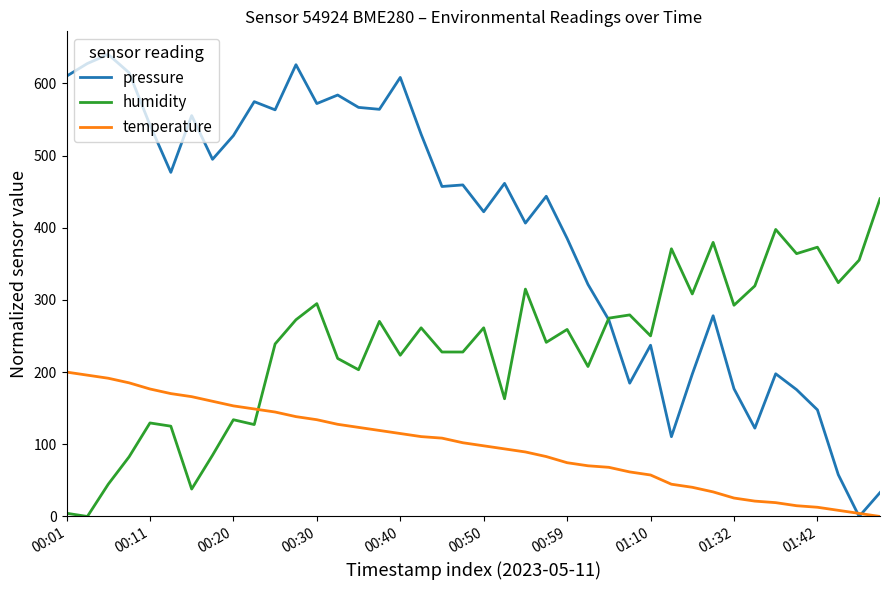

What is the average value of the temperature series?

97.3